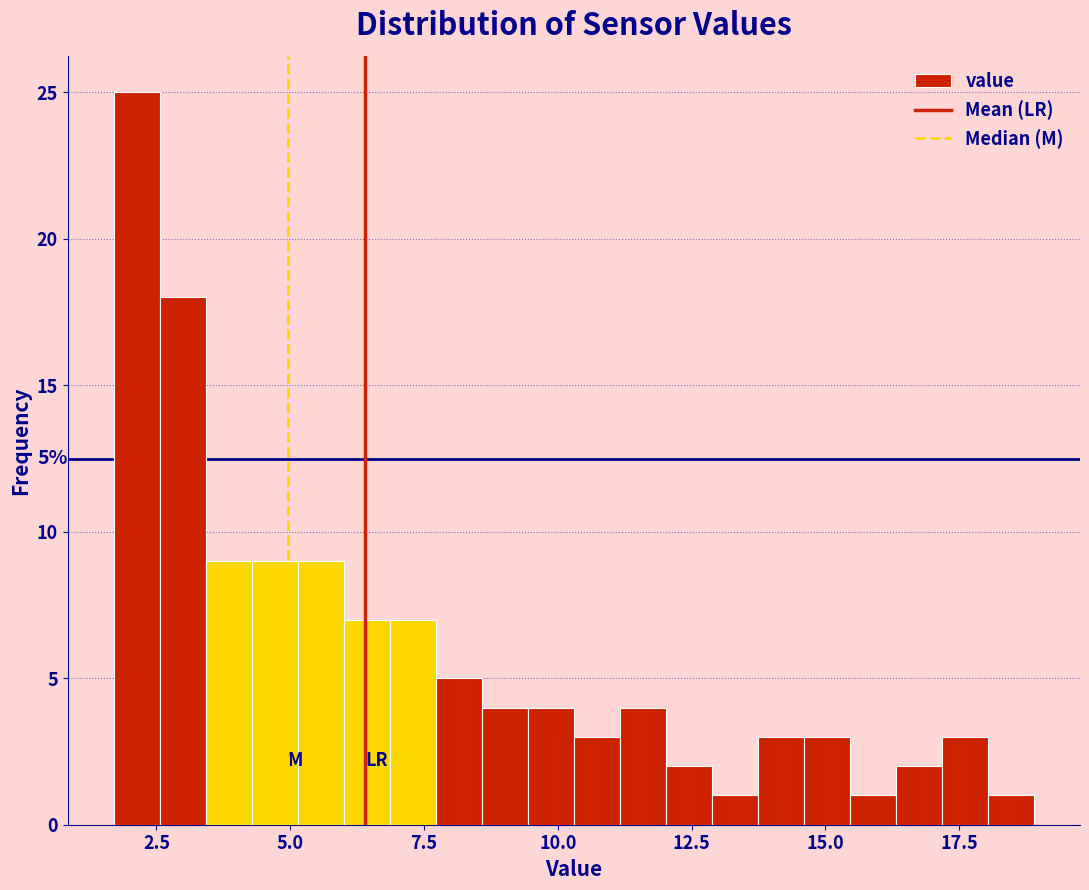

Around what value on the x-axis is the tallest bar? Give the approximate position of its centre, as read against the axis.

2.0